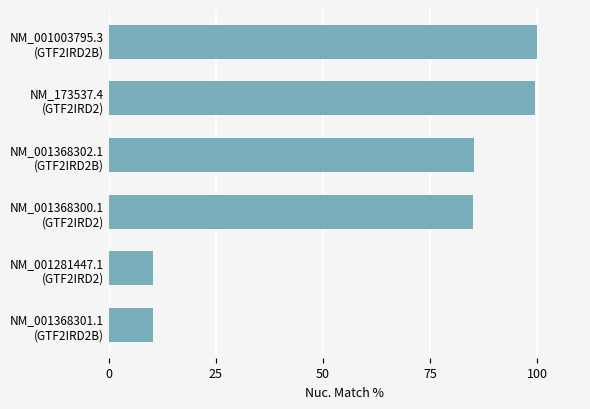

How many bars are there in total?

6